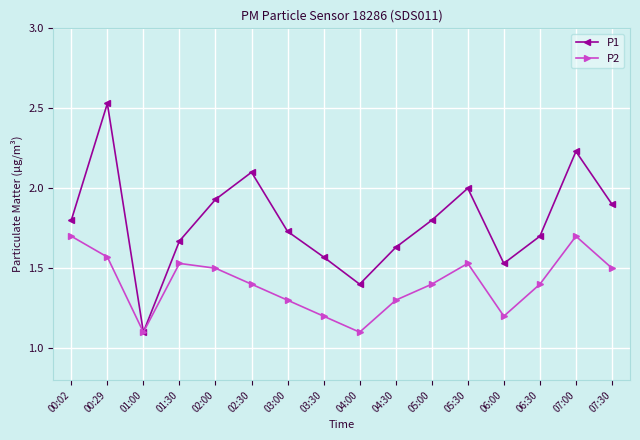

Which series has the largest total across all categories?

P1